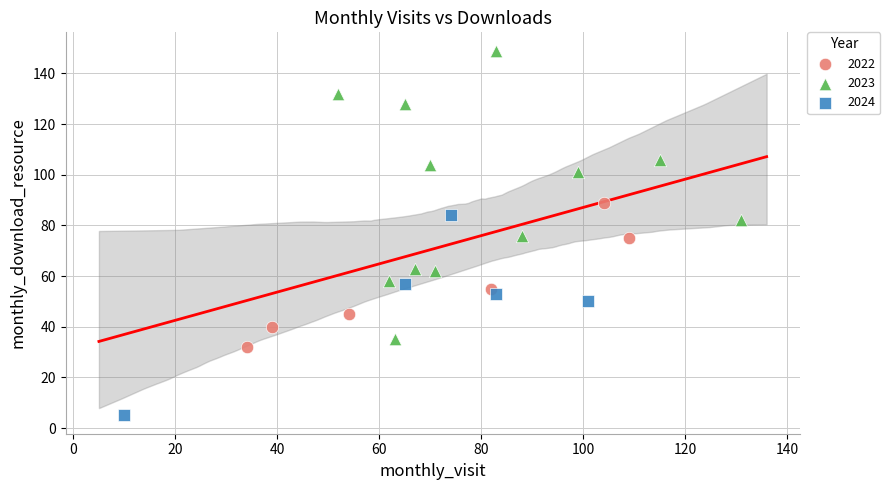

Which series reaches the maximum Y coordinate?

2023